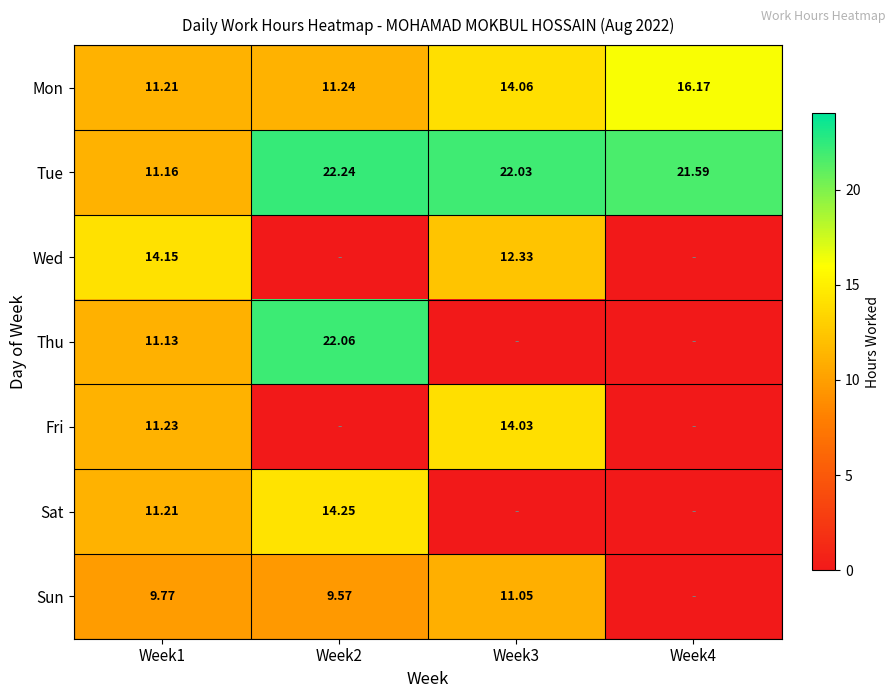

Read the Tue value at Week4.

21.6